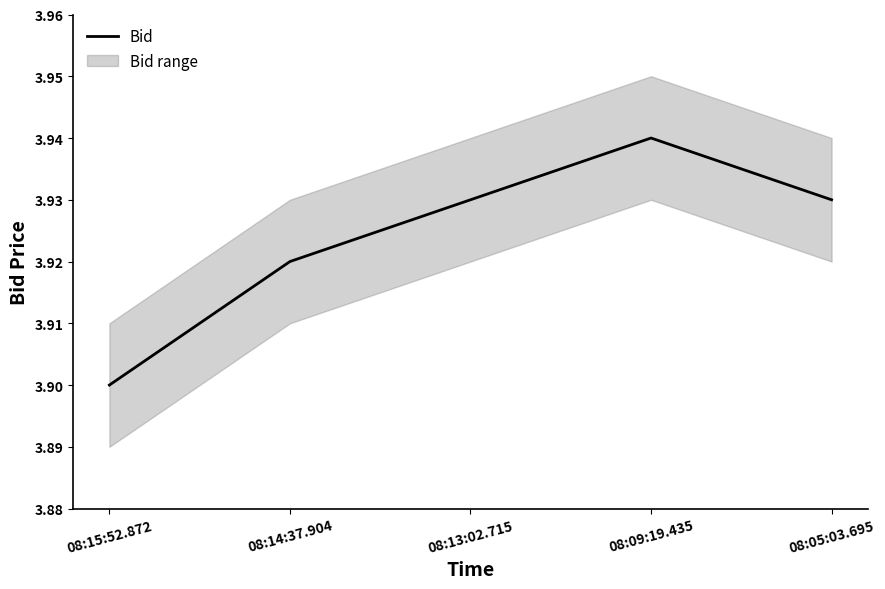

Which category has the lowest value across all series?

08:15:52.872